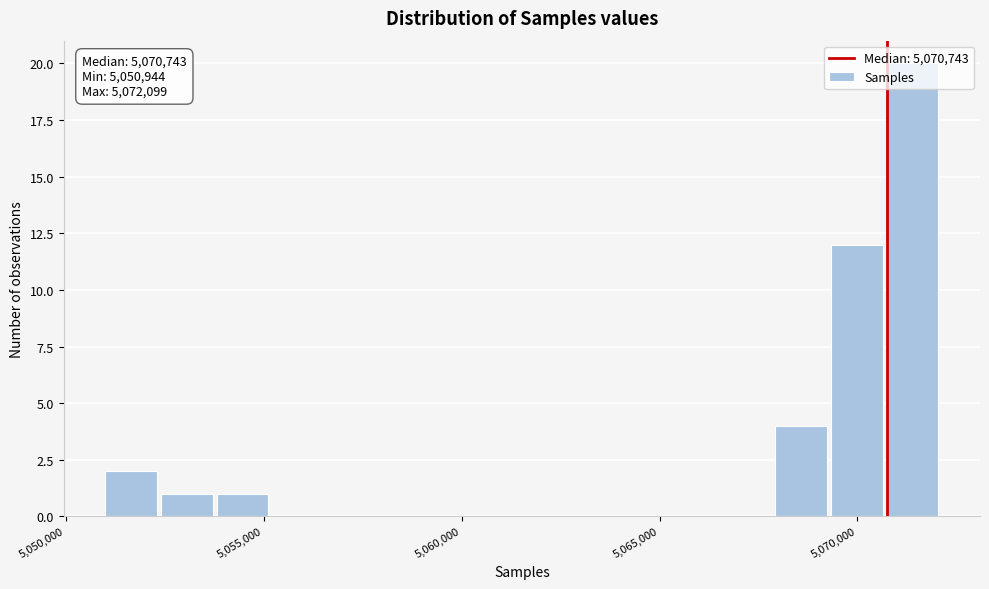

Read against the x-axis, roughly where is the centre of the tallest bar?

5071500